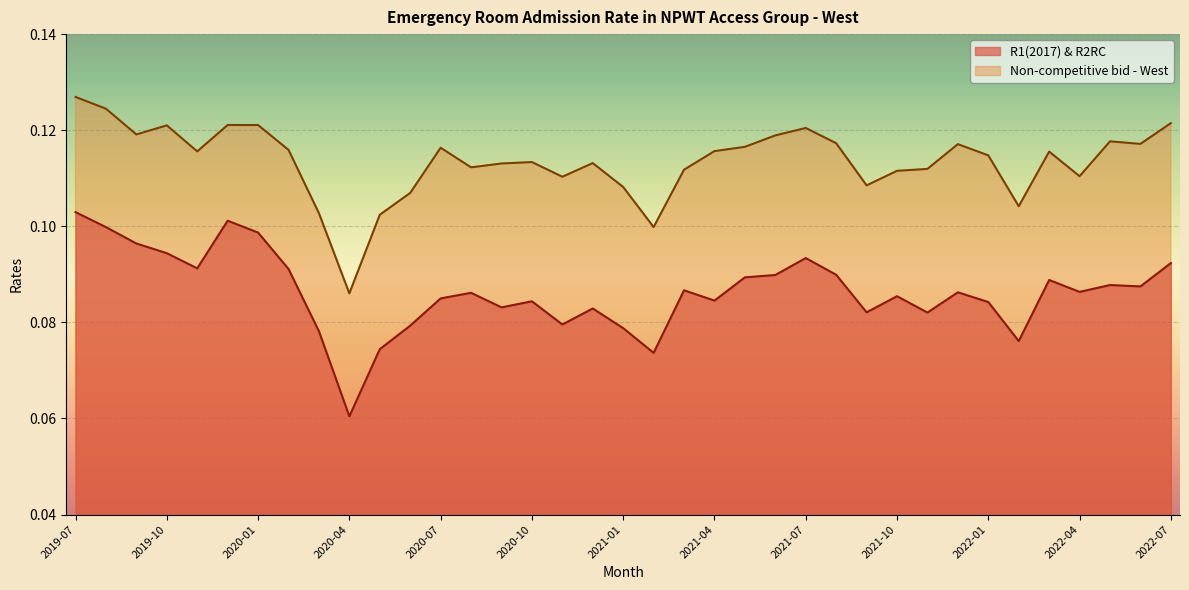

Which category has the highest value in the R1(2017) & R2RC series?

2019-07